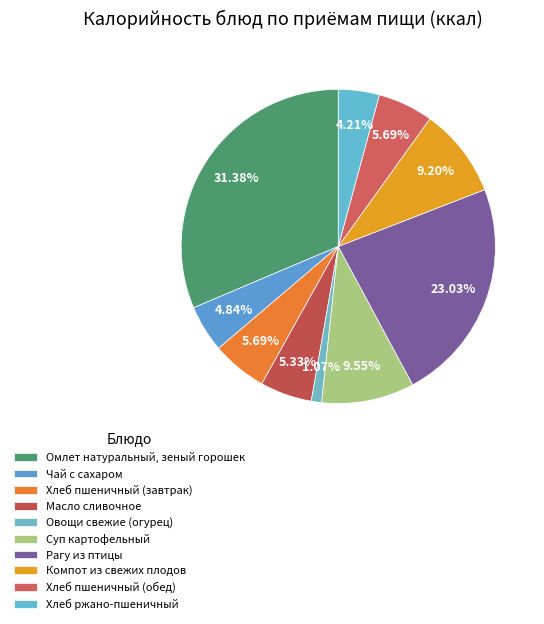

Do Компот из свежих плодов and Рагу из птицы together represent more than half of the pie?

No